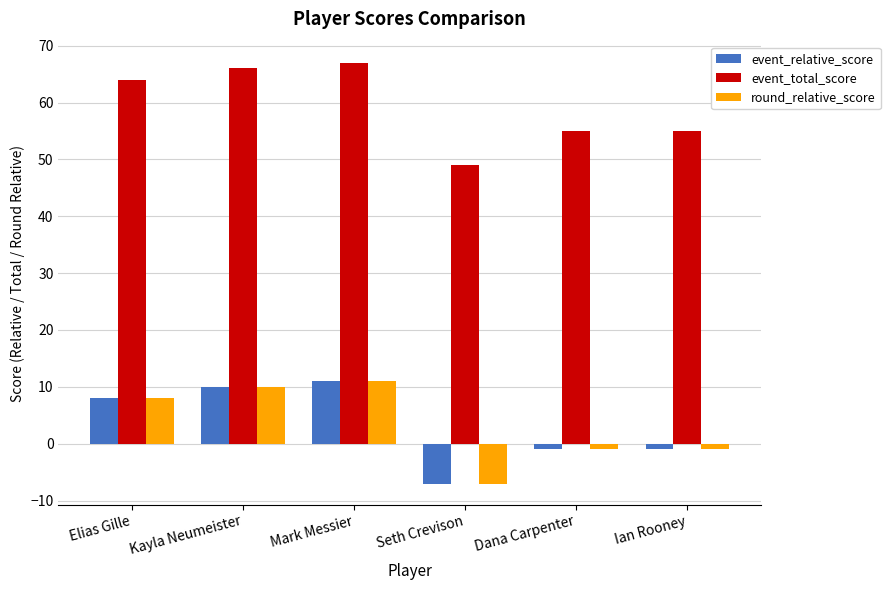

What position from the left is Elias Gille?

1